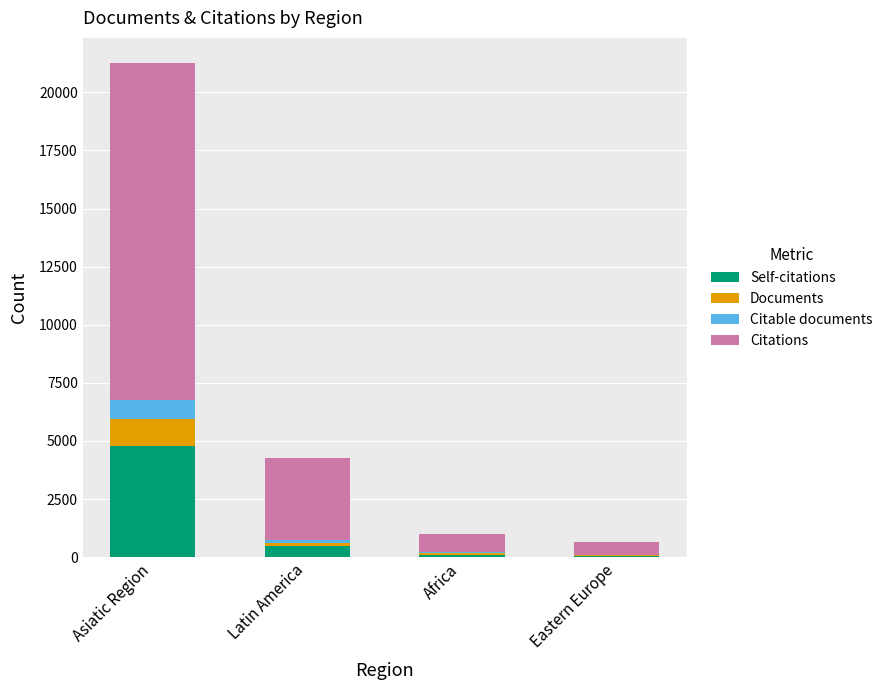

At which label does Self-citations reach its peak?

Asiatic Region